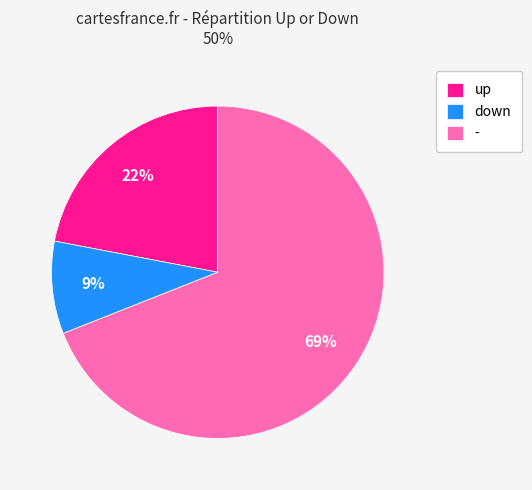

To the nearest percent, what is the average slice percentage?

33%